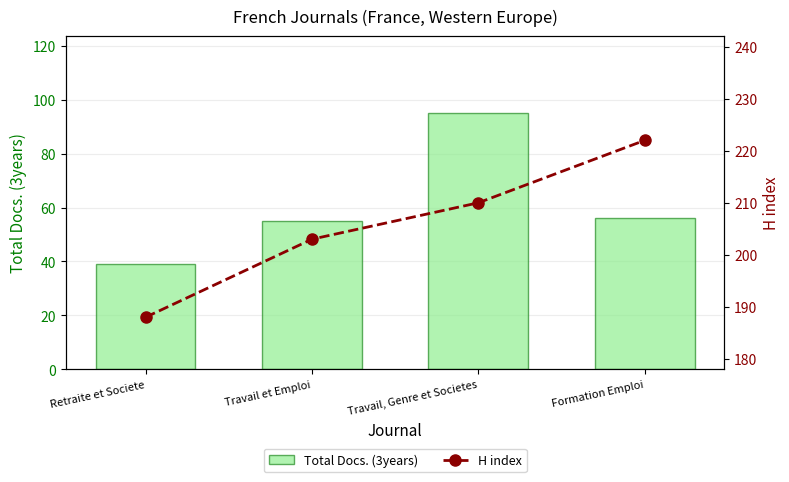

True or false: Total Docs. (3years) has a value of 95 at Travail, Genre et Societes.

True